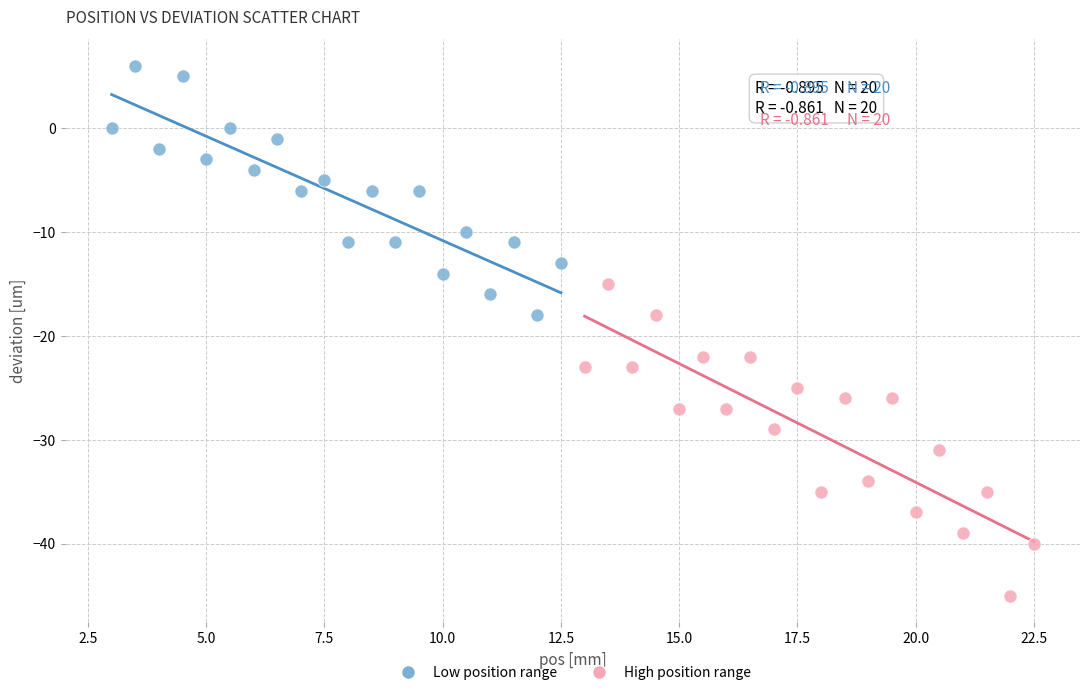

Which series reaches the maximum Y coordinate?

Low position range